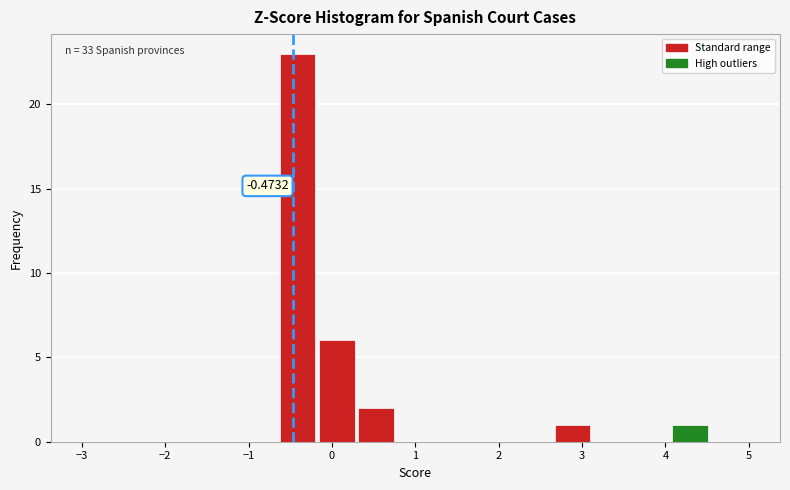

Over which range of the x-axis is the bar tallest?

-0.6 to -0.2